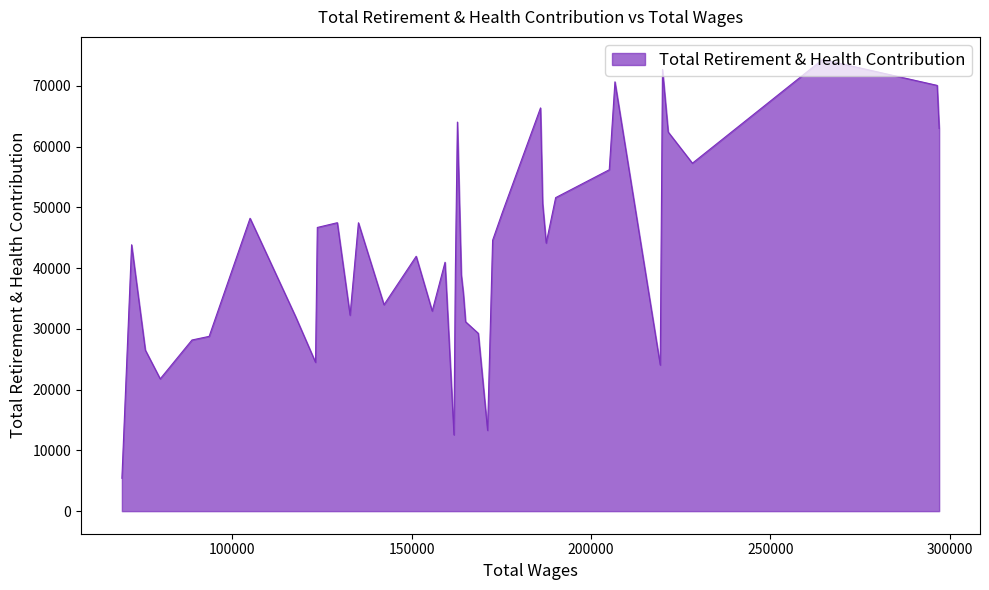

What is the greatest value displayed?

74367